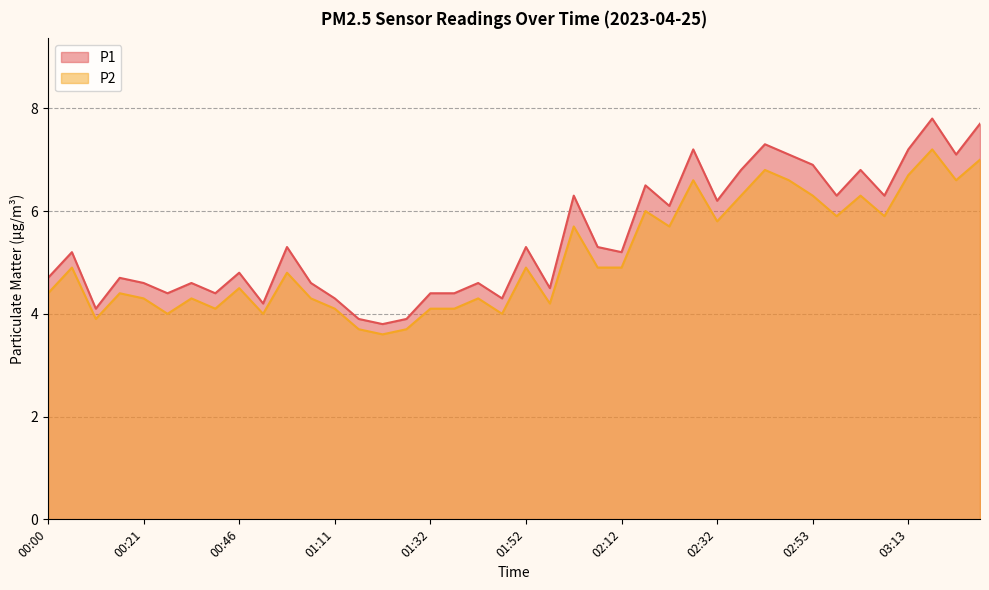

Where is the first local maximum for P1?

00:05